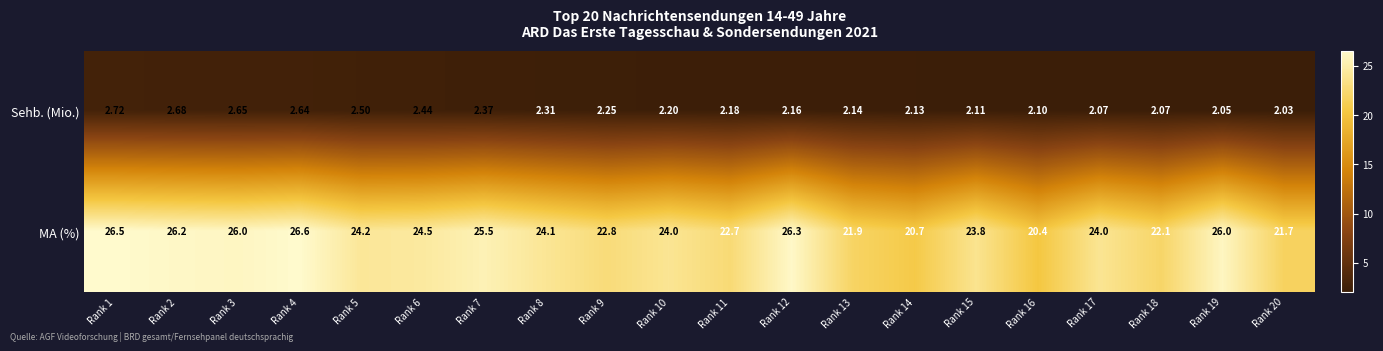

Which series has the widest spread of values?

MA (%)